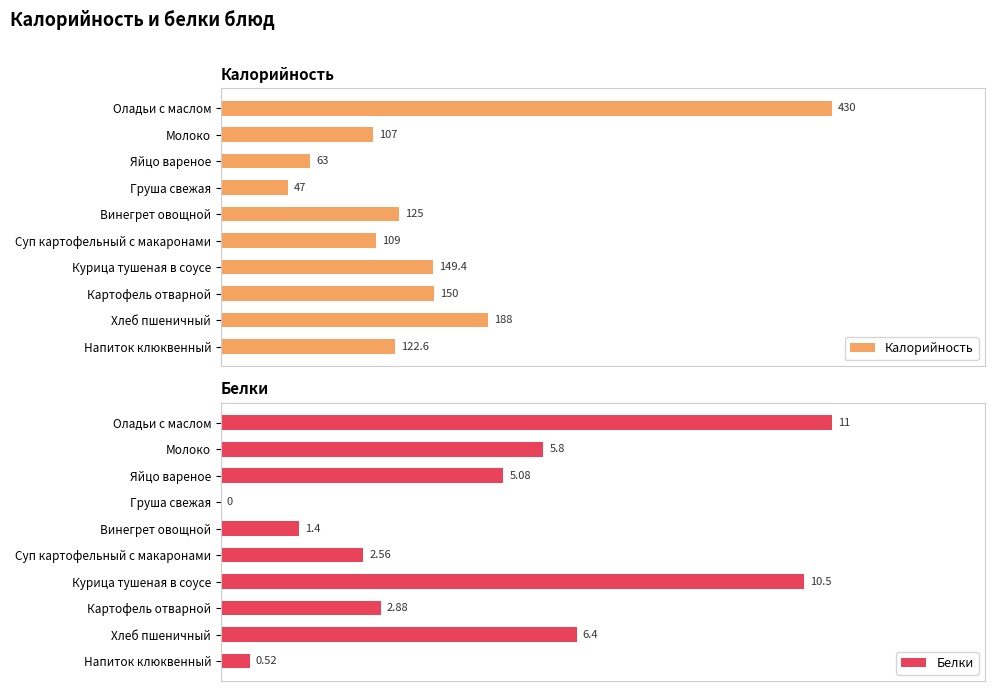

Reading right to left, extract all data points from this chart.

Калорийность: 122.6	188.0	150.0	149.4	109.0	125.0	47.0	63.0	107.0	430.0
Белки: 0.5	6.4	2.9	10.5	2.6	1.4	0.0	5.1	5.8	11.0